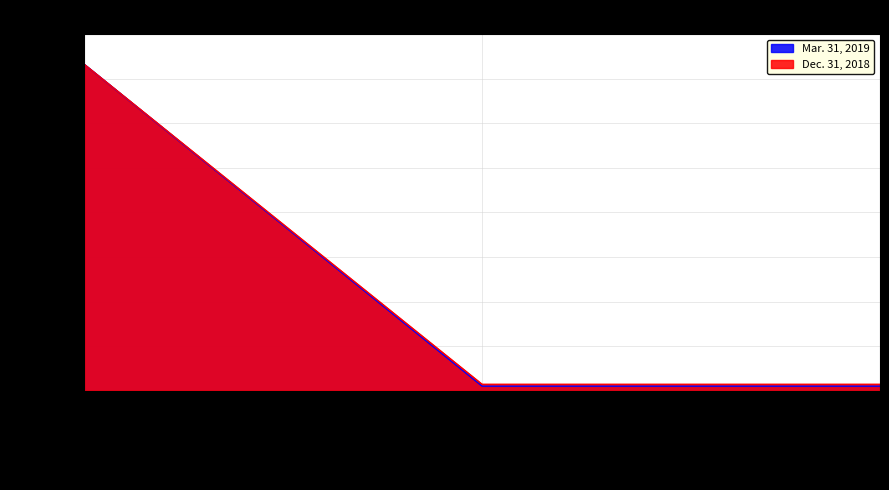

What are all the series names shown in the legend?

Mar. 31, 2019, Dec. 31, 2018